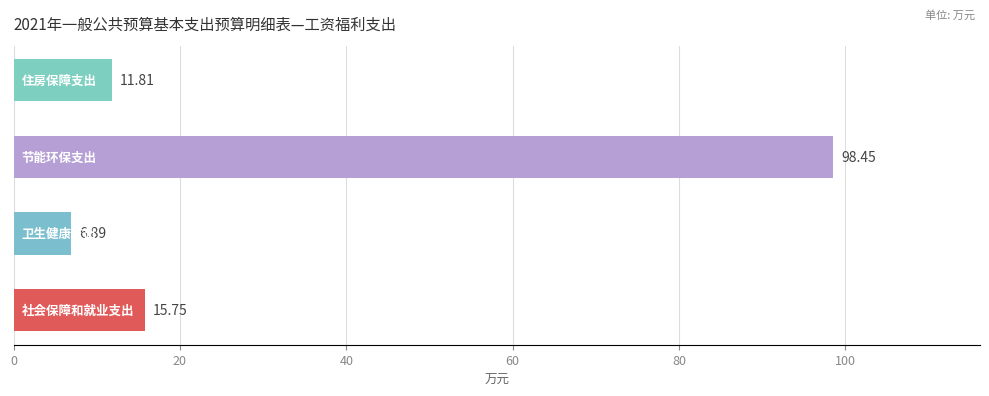

What is the sum of all values?

132.9